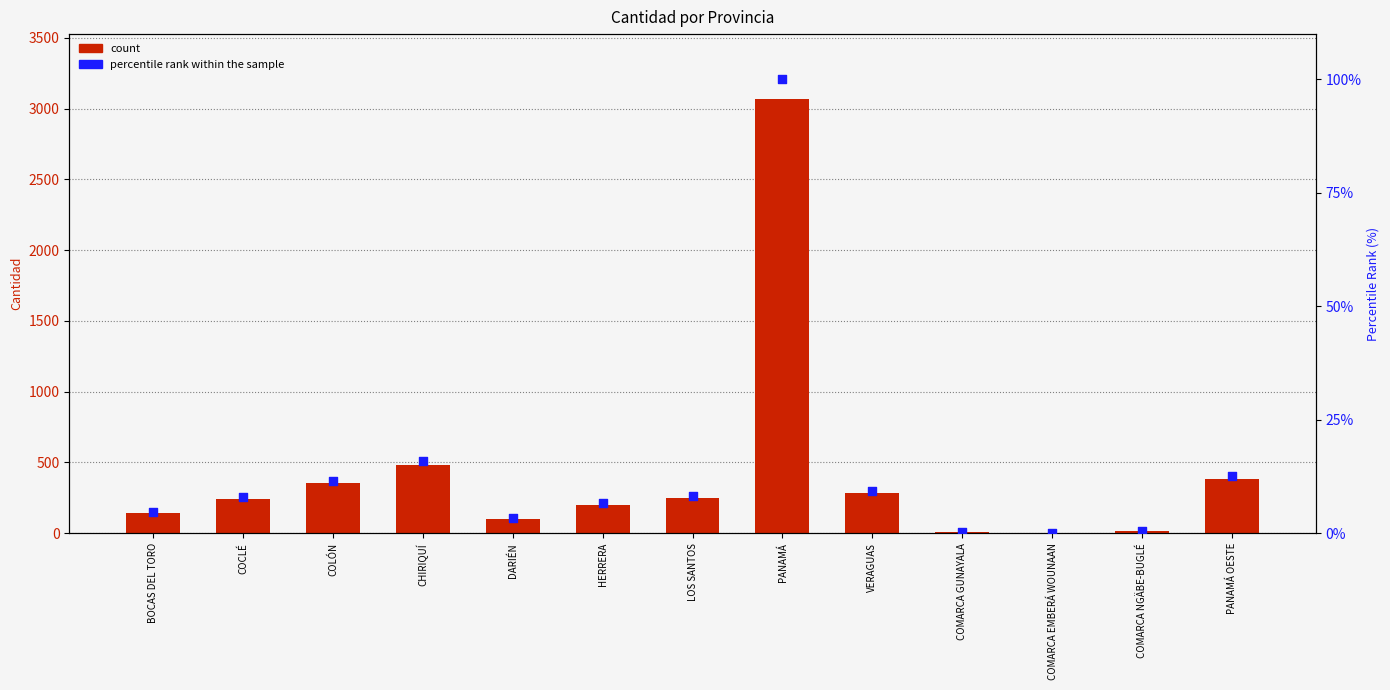

Is the value of percentile rank within the sample at LOS SANTOS greater than the value of count at COMARCA EMBERÁ WOUNAAN?

Yes